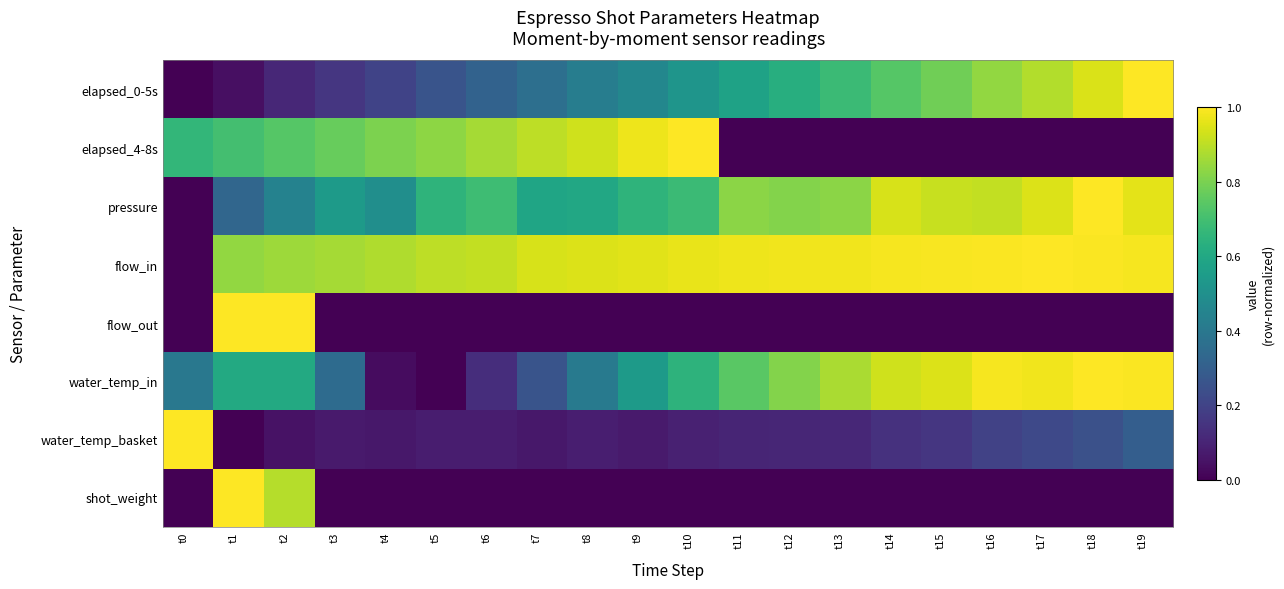

How many series are shown in this chart?

8